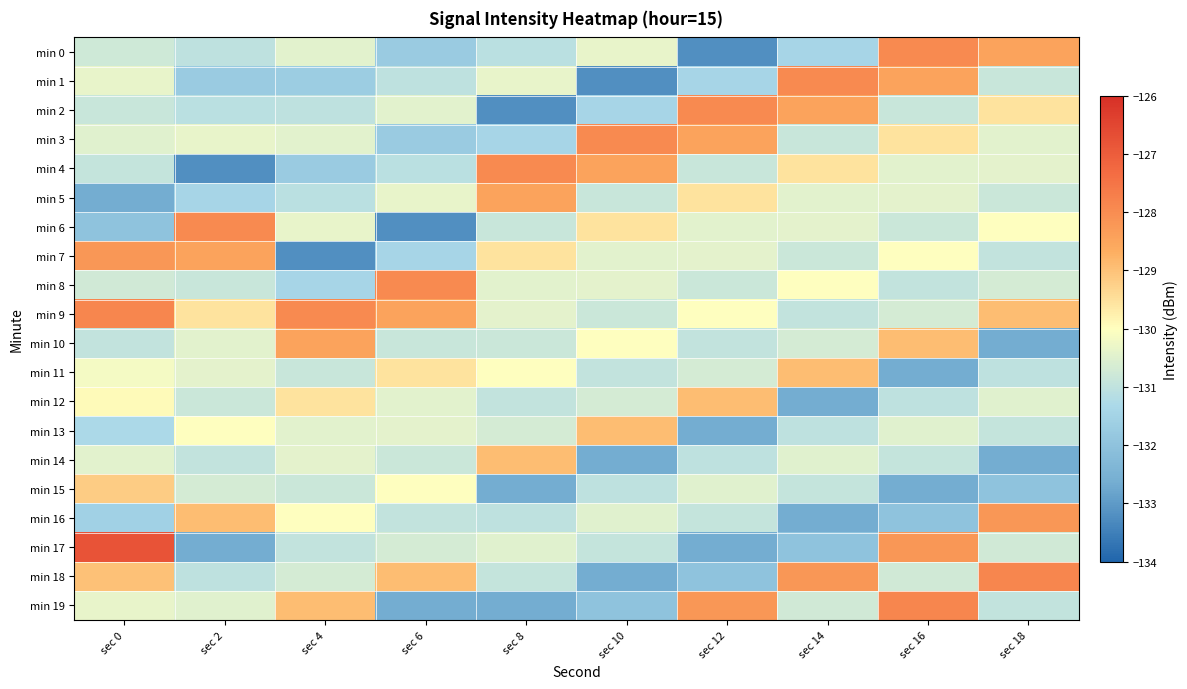

Reading right to left, transcribe all the data shown in this chart.

min 0: sec 18=-128.5	sec 16=-128.0	sec 14=-131.4	sec 12=-133.2	sec 10=-130.4	sec 8=-131.1	sec 6=-131.8	sec 4=-130.5	sec 2=-131.0	sec 0=-130.8
min 1: sec 18=-130.9	sec 16=-128.5	sec 14=-128.0	sec 12=-131.4	sec 10=-133.2	sec 8=-130.4	sec 6=-131.0	sec 4=-131.7	sec 2=-131.8	sec 0=-130.4
min 2: sec 18=-129.6	sec 16=-130.9	sec 14=-128.5	sec 12=-128.0	sec 10=-131.4	sec 8=-133.2	sec 6=-130.5	sec 4=-131.0	sec 2=-131.1	sec 0=-130.9
min 3: sec 18=-130.5	sec 16=-129.6	sec 14=-130.9	sec 12=-128.5	sec 10=-128.0	sec 8=-131.4	sec 6=-131.8	sec 4=-130.5	sec 2=-130.4	sec 0=-130.5
min 4: sec 18=-130.4	sec 16=-130.5	sec 14=-129.6	sec 12=-130.9	sec 10=-128.5	sec 8=-128.0	sec 6=-131.1	sec 4=-131.8	sec 2=-133.2	sec 0=-130.9
min 5: sec 18=-130.8	sec 16=-130.4	sec 14=-130.5	sec 12=-129.6	sec 10=-130.9	sec 8=-128.5	sec 6=-130.4	sec 4=-131.1	sec 2=-131.4	sec 0=-132.6
min 6: sec 18=-130.0	sec 16=-130.8	sec 14=-130.4	sec 12=-130.5	sec 10=-129.6	sec 8=-130.9	sec 6=-133.2	sec 4=-130.4	sec 2=-128.0	sec 0=-132.0
min 7: sec 18=-131.0	sec 16=-130.0	sec 14=-130.8	sec 12=-130.4	sec 10=-130.5	sec 8=-129.6	sec 6=-131.4	sec 4=-133.2	sec 2=-128.5	sec 0=-128.2
min 8: sec 18=-130.7	sec 16=-131.0	sec 14=-130.0	sec 12=-130.8	sec 10=-130.4	sec 8=-130.5	sec 6=-128.0	sec 4=-131.4	sec 2=-130.9	sec 0=-130.7
min 9: sec 18=-128.9	sec 16=-130.7	sec 14=-131.0	sec 12=-130.0	sec 10=-130.8	sec 8=-130.4	sec 6=-128.5	sec 4=-128.0	sec 2=-129.6	sec 0=-127.9
min 10: sec 18=-132.6	sec 16=-128.9	sec 14=-130.7	sec 12=-131.0	sec 10=-130.0	sec 8=-130.8	sec 6=-130.9	sec 4=-128.5	sec 2=-130.5	sec 0=-130.9
min 11: sec 18=-131.0	sec 16=-132.6	sec 14=-128.9	sec 12=-130.7	sec 10=-131.0	sec 8=-130.0	sec 6=-129.6	sec 4=-130.9	sec 2=-130.4	sec 0=-130.2
min 12: sec 18=-130.5	sec 16=-131.0	sec 14=-132.6	sec 12=-128.9	sec 10=-130.7	sec 8=-131.0	sec 6=-130.5	sec 4=-129.6	sec 2=-130.8	sec 0=-129.9
min 13: sec 18=-130.9	sec 16=-130.5	sec 14=-131.0	sec 12=-132.6	sec 10=-128.9	sec 8=-130.7	sec 6=-130.4	sec 4=-130.5	sec 2=-130.0	sec 0=-131.3
min 14: sec 18=-132.6	sec 16=-130.9	sec 14=-130.5	sec 12=-131.0	sec 10=-132.6	sec 8=-128.9	sec 6=-130.8	sec 4=-130.4	sec 2=-131.0	sec 0=-130.4
min 15: sec 18=-132.0	sec 16=-132.6	sec 14=-130.9	sec 12=-130.5	sec 10=-131.0	sec 8=-132.6	sec 6=-130.0	sec 4=-130.8	sec 2=-130.7	sec 0=-129.2
min 16: sec 18=-128.2	sec 16=-132.0	sec 14=-132.6	sec 12=-130.9	sec 10=-130.5	sec 8=-131.0	sec 6=-131.0	sec 4=-130.0	sec 2=-128.9	sec 0=-131.5
min 17: sec 18=-130.7	sec 16=-128.2	sec 14=-132.0	sec 12=-132.6	sec 10=-130.9	sec 8=-130.5	sec 6=-130.7	sec 4=-131.0	sec 2=-132.6	sec 0=-126.8
min 18: sec 18=-127.9	sec 16=-130.7	sec 14=-128.2	sec 12=-132.0	sec 10=-132.6	sec 8=-130.9	sec 6=-128.9	sec 4=-130.7	sec 2=-131.0	sec 0=-129.0
min 19: sec 18=-130.9	sec 16=-127.9	sec 14=-130.7	sec 12=-128.2	sec 10=-132.0	sec 8=-132.6	sec 6=-132.6	sec 4=-128.9	sec 2=-130.5	sec 0=-130.4